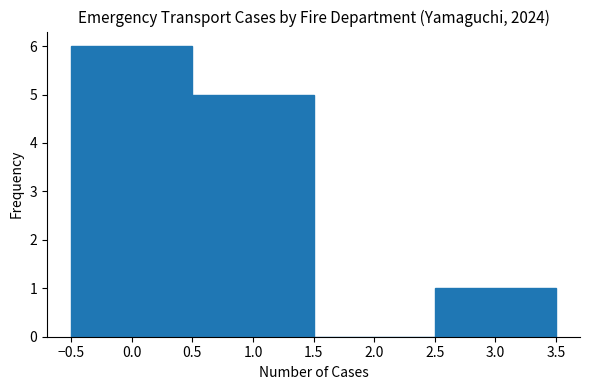

Reading left to right, transcribe this chart: for each bar, give the range it covers on the x-axis and its height. The values are not printed on the chart, so give them approximately, as read against the axis.

-0.5 to 0.5: 6
0.5 to 1.5: 5
1.5 to 2.5: 0
2.5 to 3.5: 1